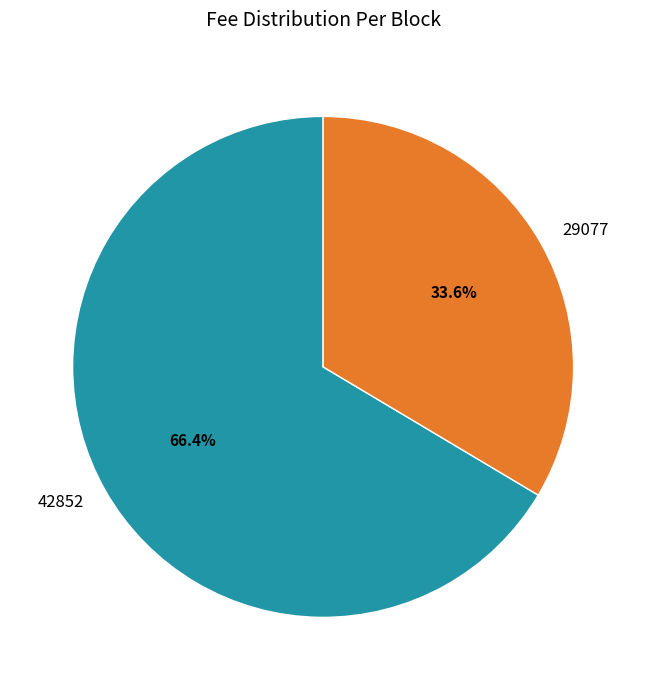

Is the sum of 42852 and 29077 greater than half?

Yes